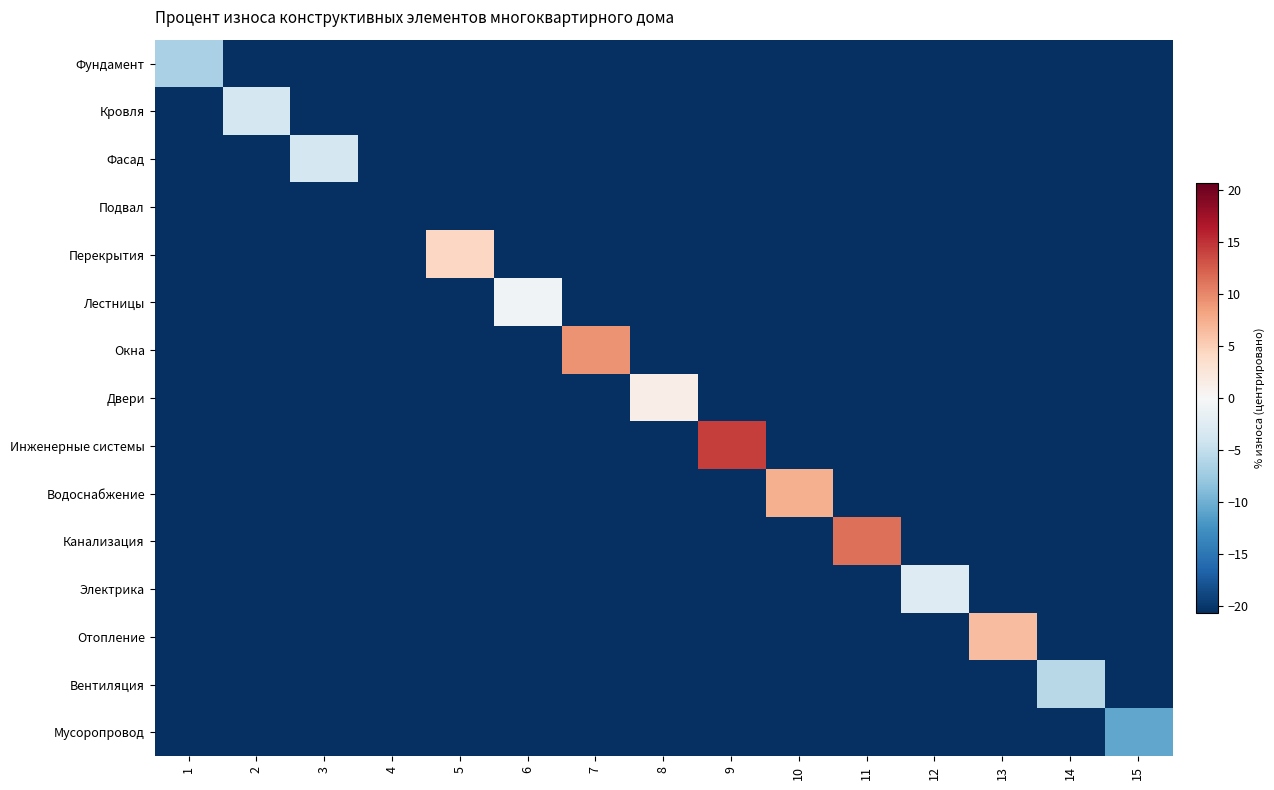

Between 5 and 12, which series saw the biggest shift?

Перекрытия